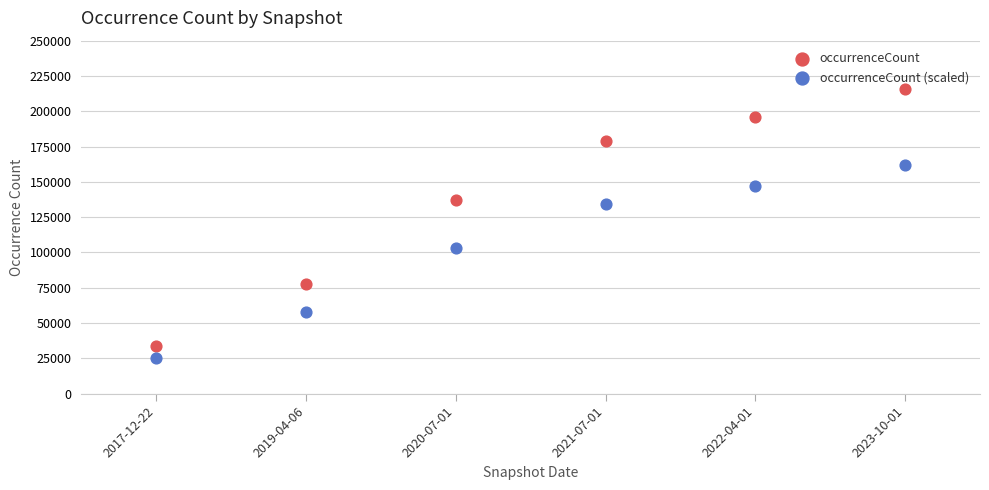

What is the total value across all series at 2022-04-01?

342973.8